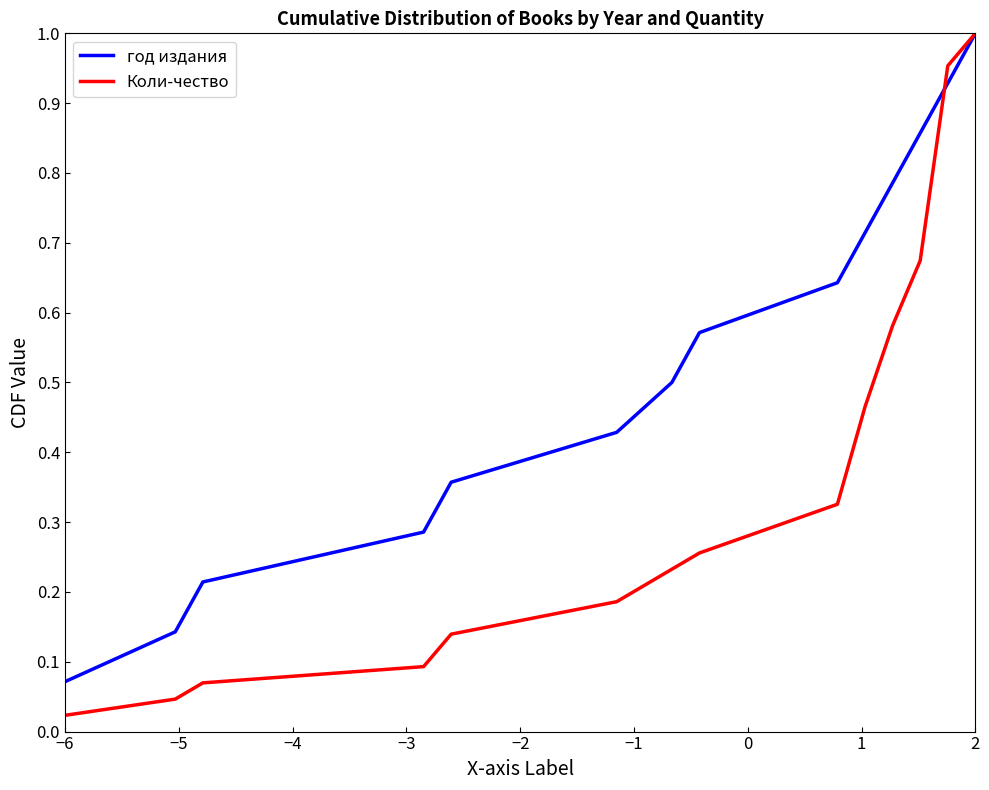

Count the number of categories in the chart.

14